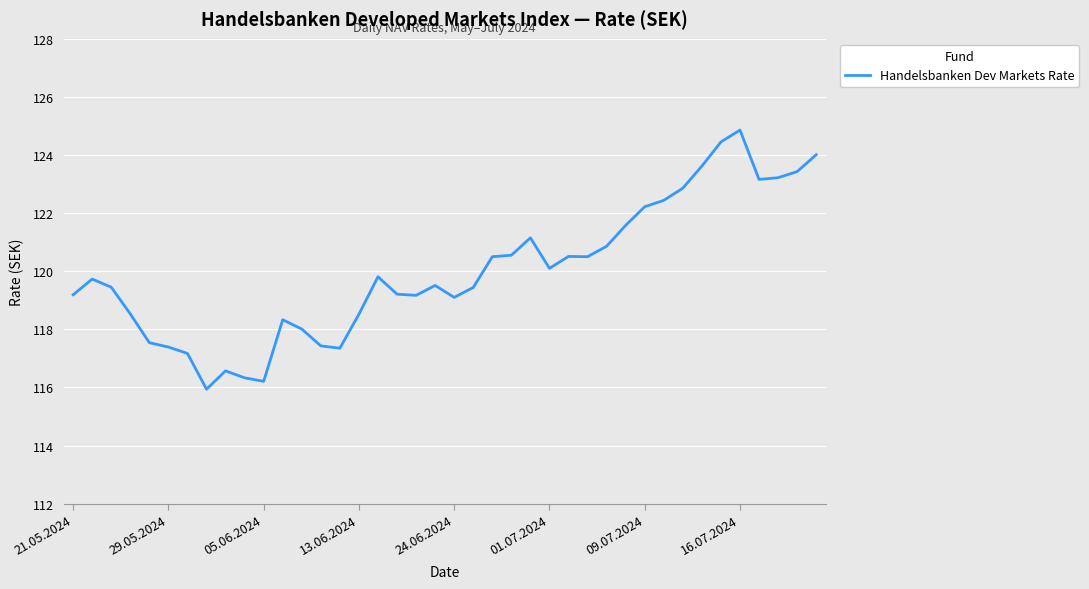

What is the difference between the maximum and minimum values?

8.9